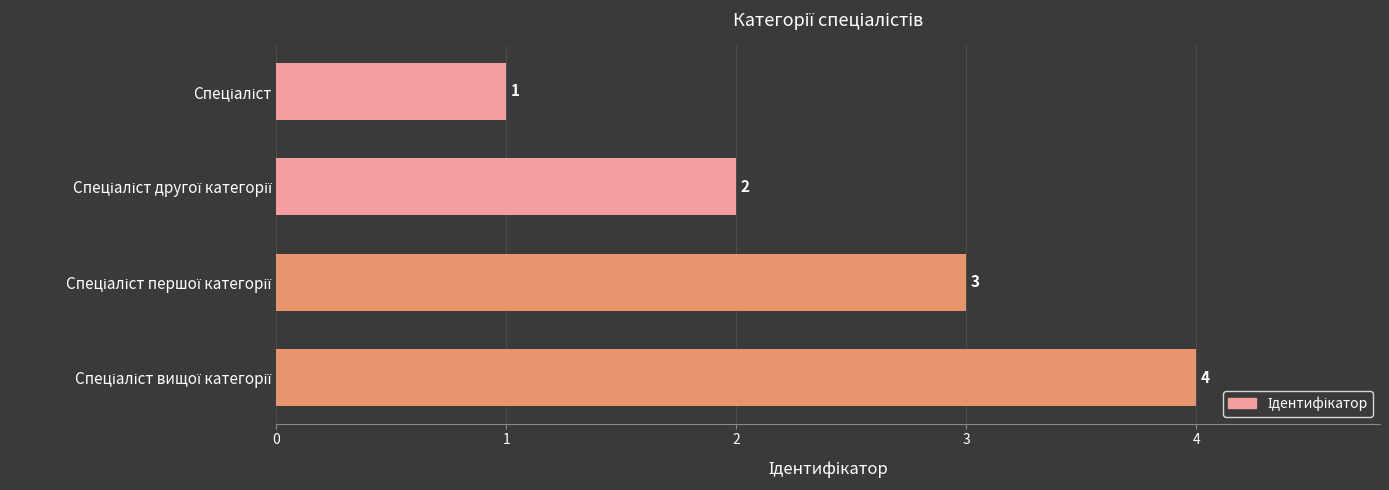

Count the values in the range 2 to 4.

3